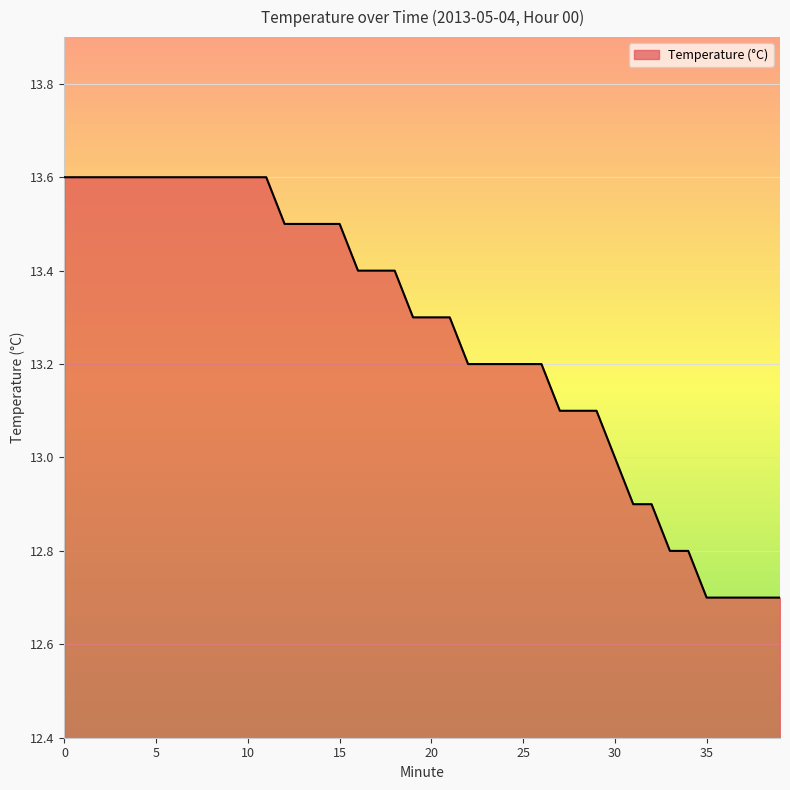

What is the difference between the maximum and minimum values?

0.9